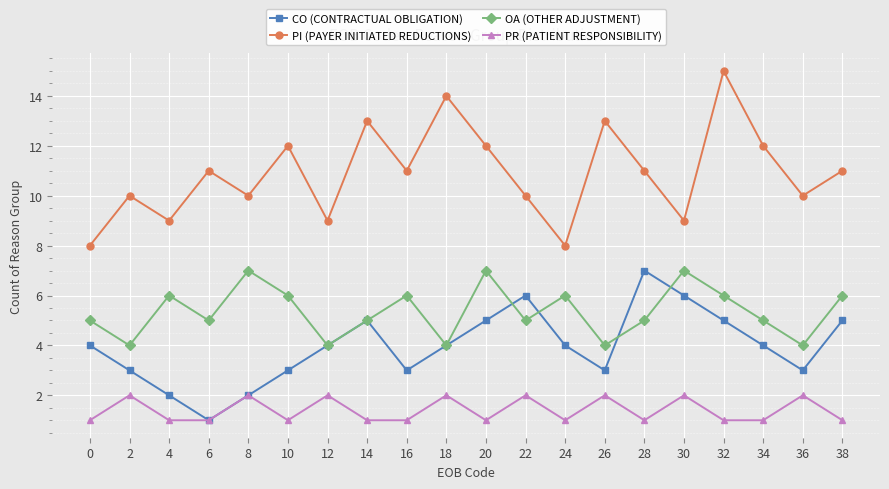

How many distinct data groups are displayed?

4